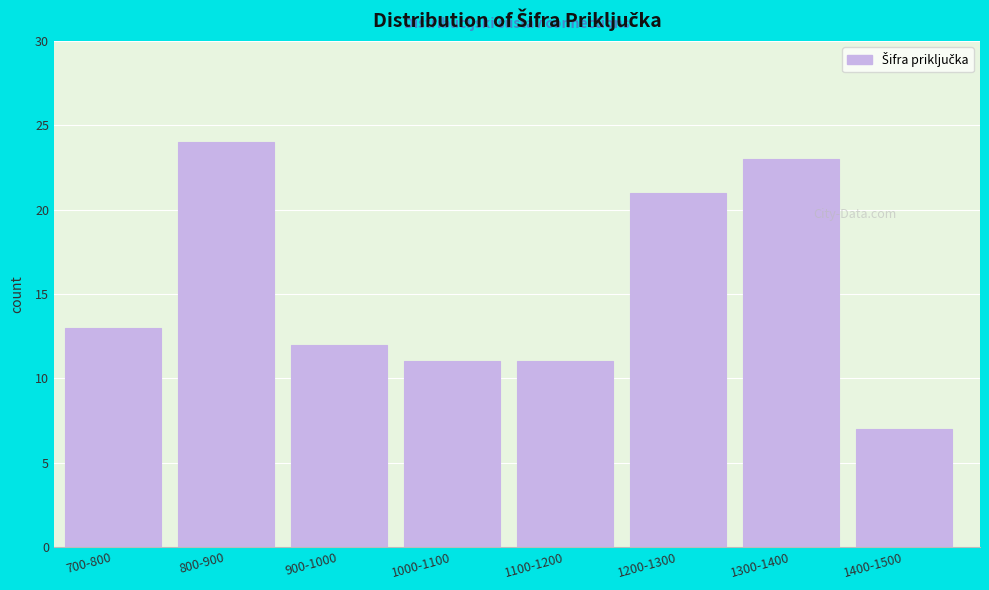

Reading left to right, extract all data points from this chart.

700-800=13	800-900=24	900-1000=12	1000-1100=11	1100-1200=11	1200-1300=21	1300-1400=23	1400-1500=7